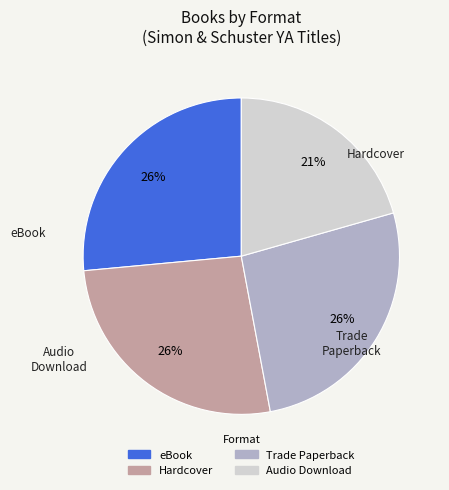

To the nearest percent, what percentage of the pie is Audio Download?

21%